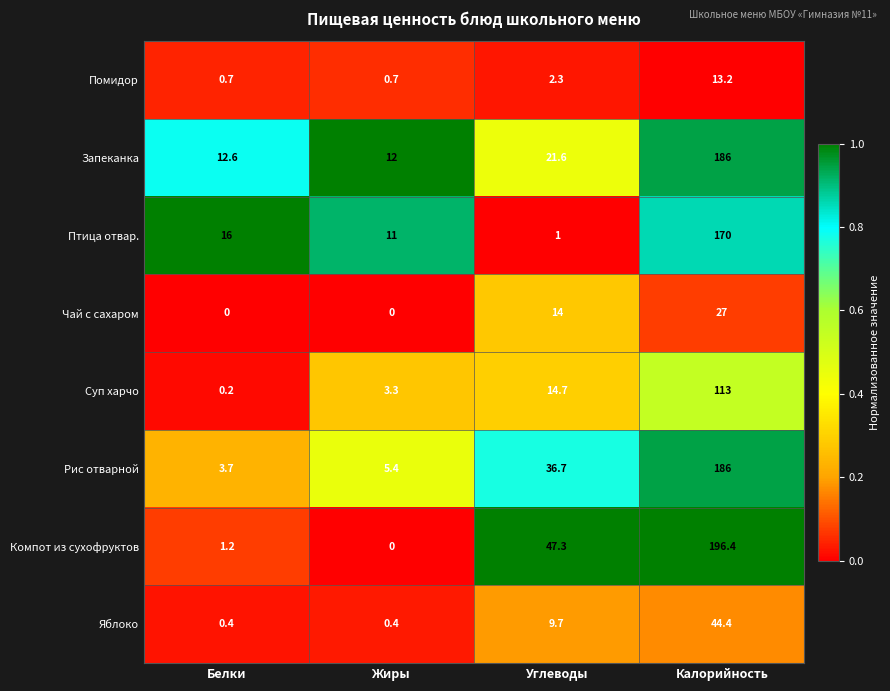

Which series has the widest spread of values?

Компот из сухофруктов